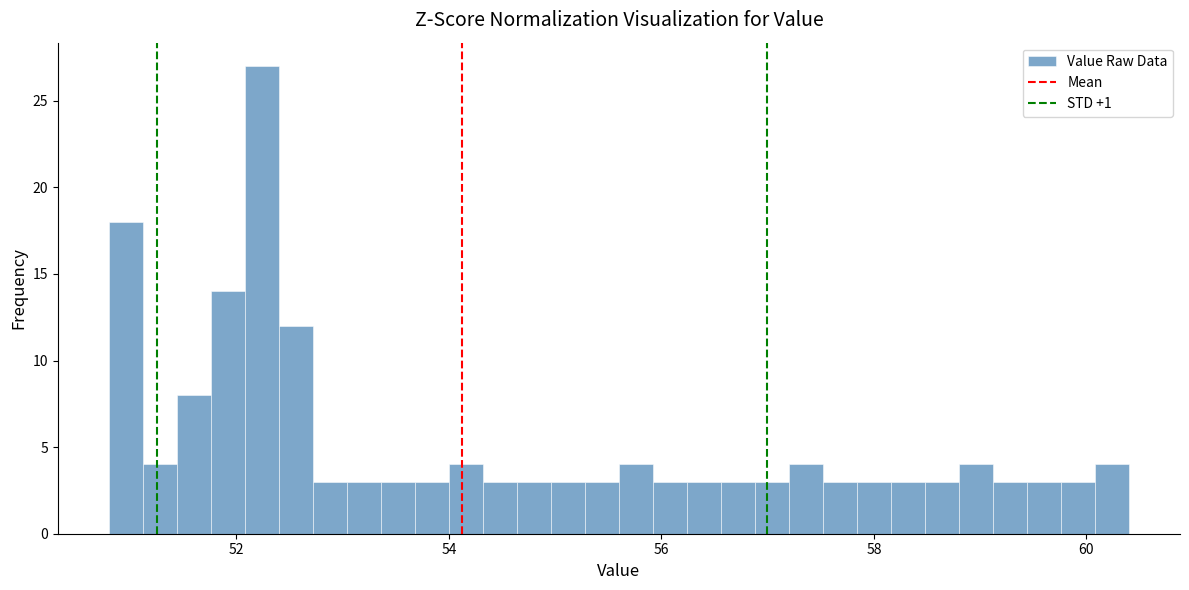

Around what value on the x-axis is the tallest bar? Give the approximate position of its centre, as read against the axis.

52.2